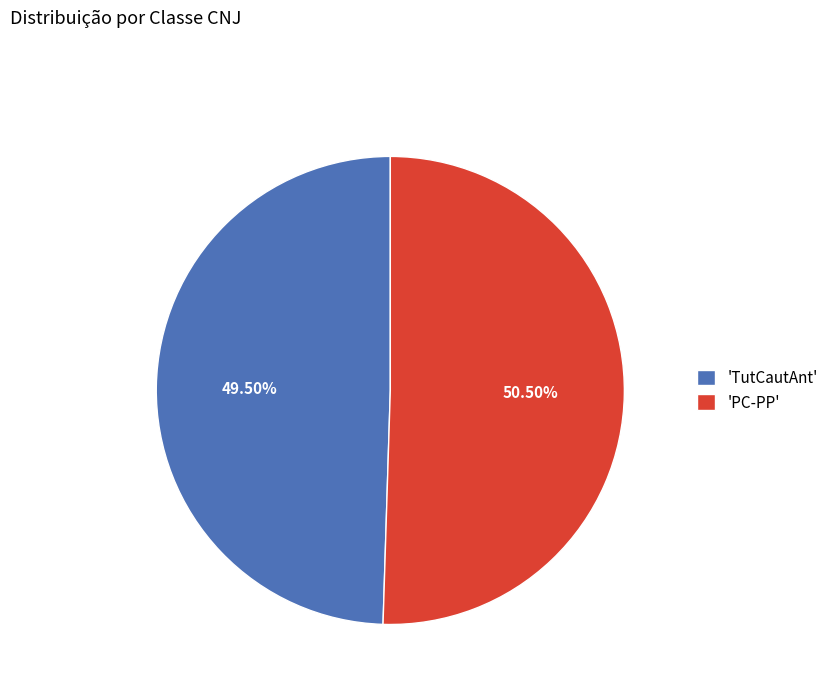

Rank the categories by value from lowest to highest.

'TutCautAnt', 'PC-PP'